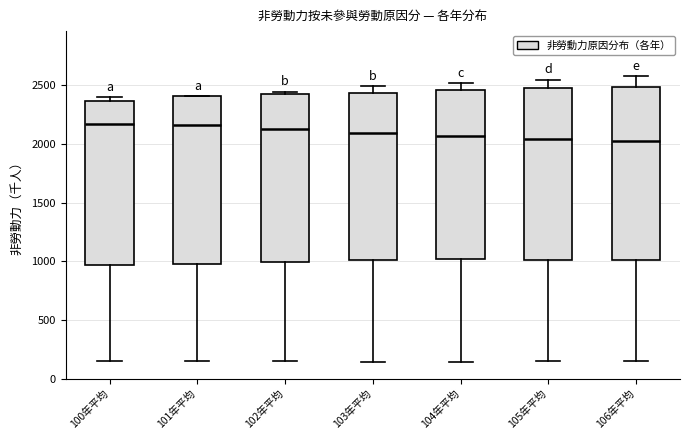

Reading left to right, transcribe this box plot: for each box, give where its median line is, the range the box spans, and where its two whiskers end, as read against the y-axis. The values are not printed on the chart, so give them approximately, as read against the axis.

100年平均: median 2150, box 950 to 2350, whiskers 150 to 2400
101年平均: median 2150, box 1000 to 2400, whiskers 150 to 2400
102年平均: median 2150, box 1000 to 2450, whiskers 150 to 2450
103年平均: median 2100, box 1000 to 2450, whiskers 150 to 2500
104年平均: median 2050, box 1000 to 2450, whiskers 150 to 2500
105年平均: median 2050, box 1000 to 2500, whiskers 150 to 2550
106年平均: median 2050, box 1000 to 2500, whiskers 150 to 2550